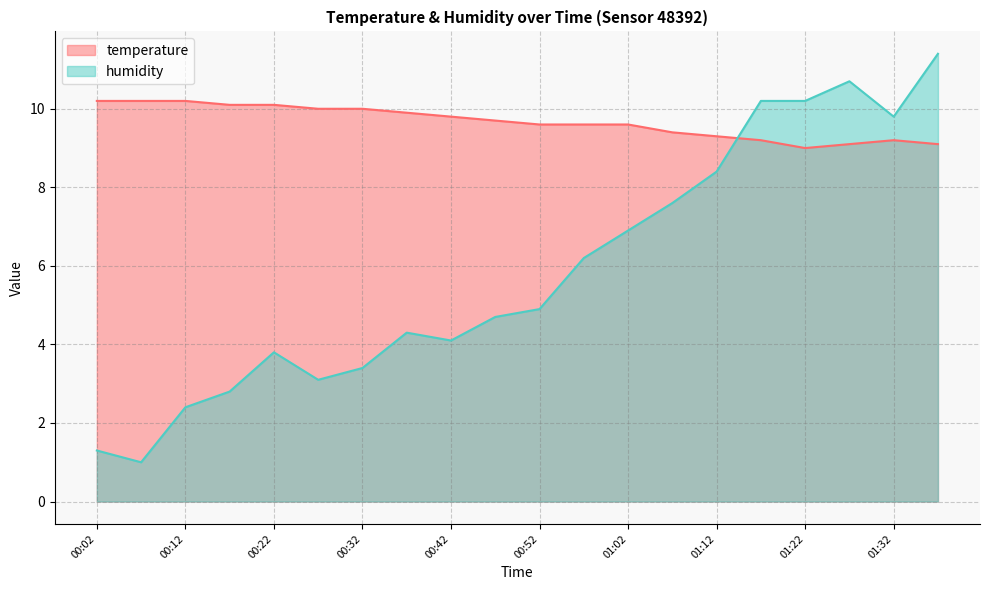

Rank the series by their average value, from lowest to highest.

humidity, temperature